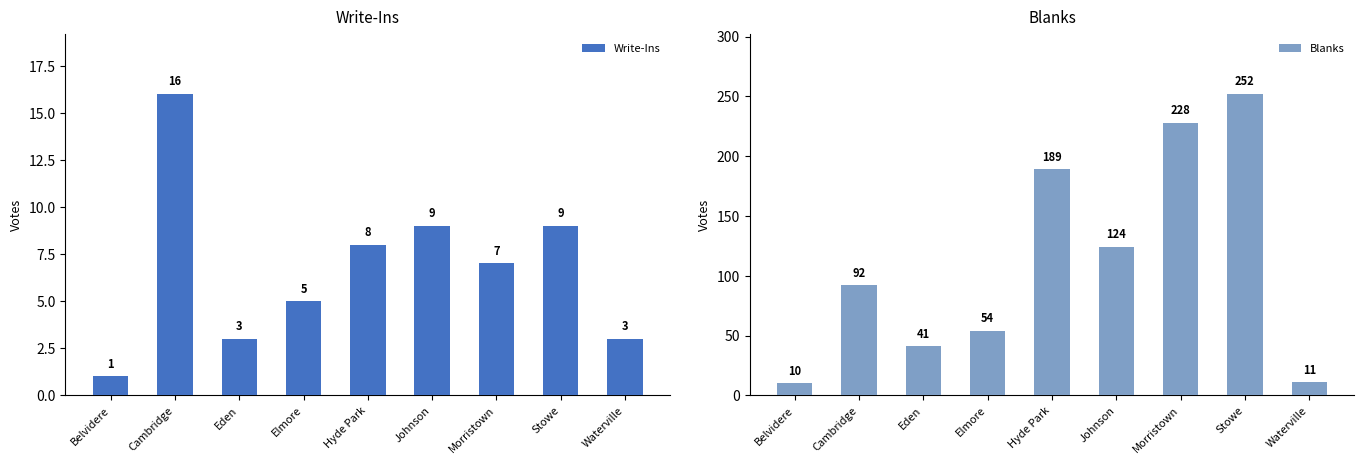

At which category is the sum across all series the highest?

Stowe